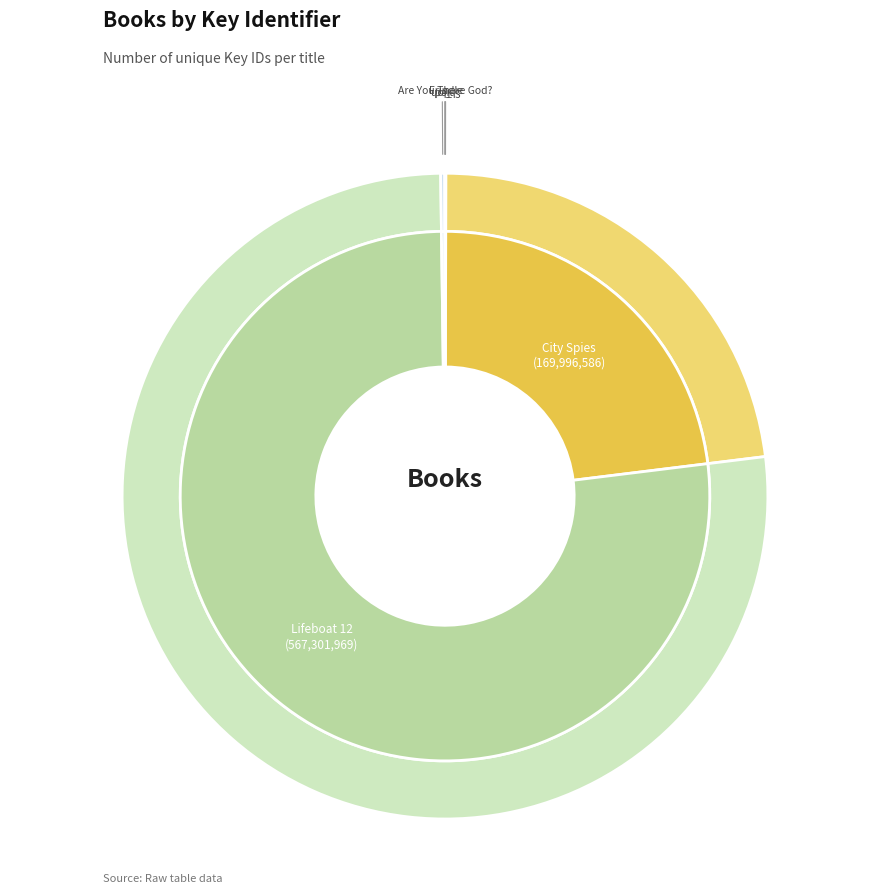

Is there a majority slice in this chart?

Yes